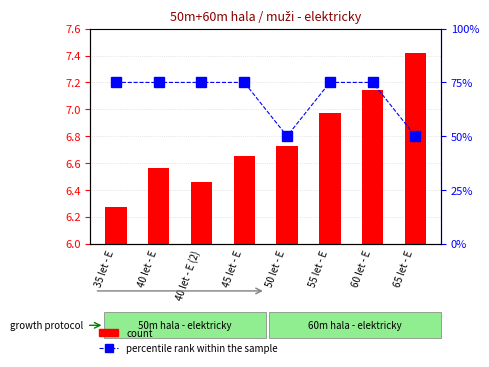

How many data points in percentile rank within the sample are less than 75?

2